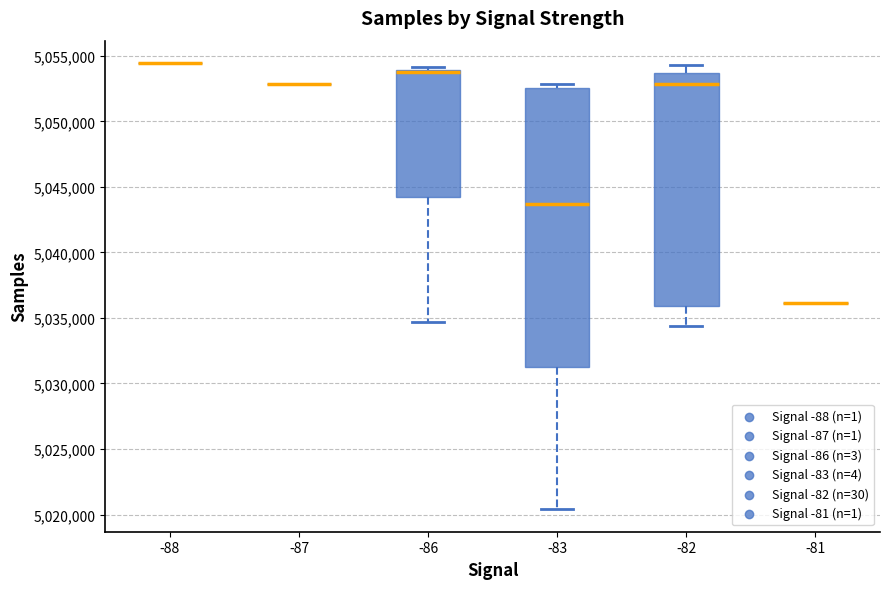

Reading left to right, transcribe this box plot: for each box, give where its median line is, the range the box spans, and where its two whiskers end, as read against the y-axis. The values are not printed on the chart, so give them approximately, as read against the axis.

-88: box collapsed to a line at 5054500, whiskers 5054500 to 5054500
-87: box collapsed to a line at 5053000, whiskers 5053000 to 5053000
-86: median 5054000 (just below the box's upper edge), box 5044000 to 5054000, whiskers 5034500 to 5054000 (just above the box's upper edge)
-83: median 5043500, box 5031500 to 5052500, whiskers 5020500 to 5053000
-82: median 5053000, box 5036000 to 5053500, whiskers 5034500 to 5054500
-81: box collapsed to a line at 5036000, whiskers 5036000 to 5036000